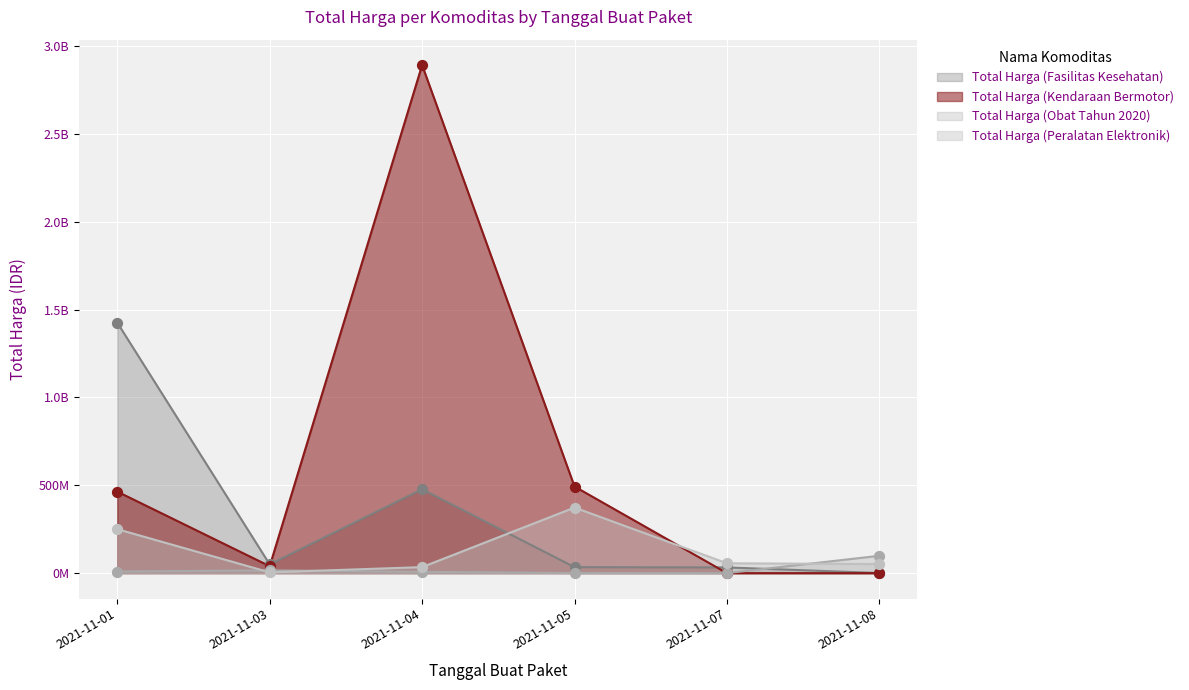

Which series has the largest total across all categories?

Total Harga (Kendaraan Bermotor)